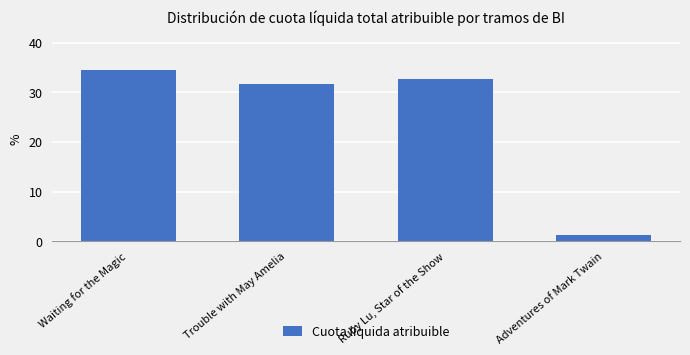

How many data points are less than 32?

2